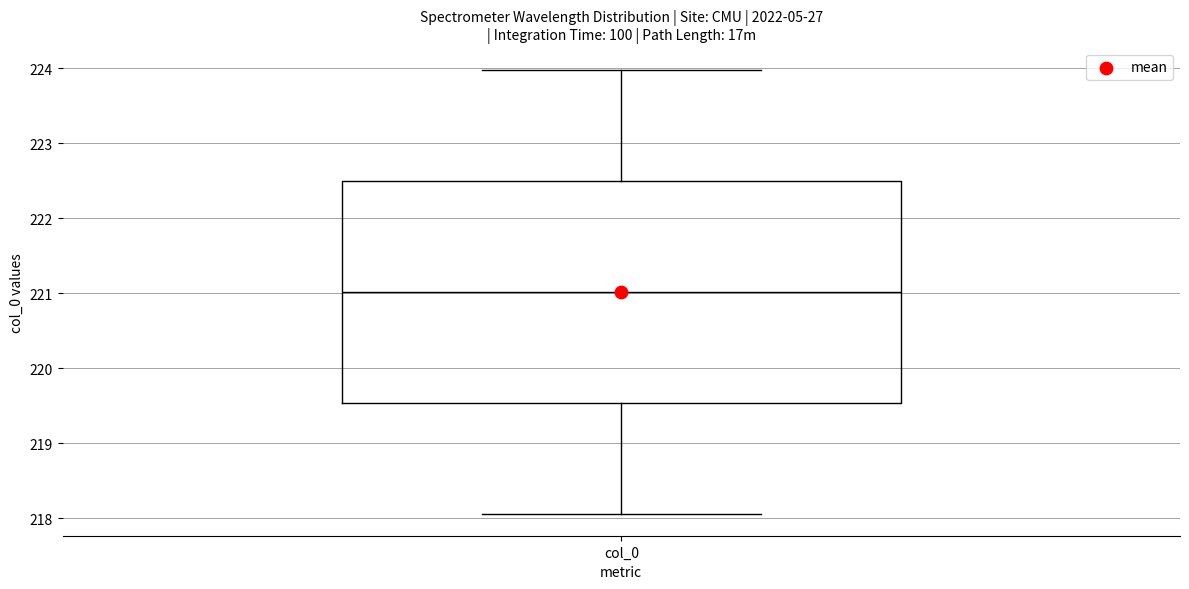

Transcribe this box plot: give where the median line is, the range the box spans, and where the two whiskers end, as read against the y-axis. The values are not printed on the chart, so give them approximately, as read against the axis.

median 221.0, box 219.5 to 222.5, whiskers 218.1 to 224.0